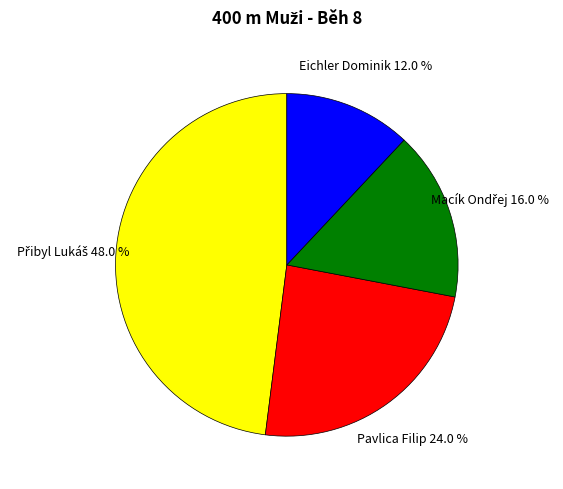

What is the smallest slice in the pie chart?

Eichler Dominik